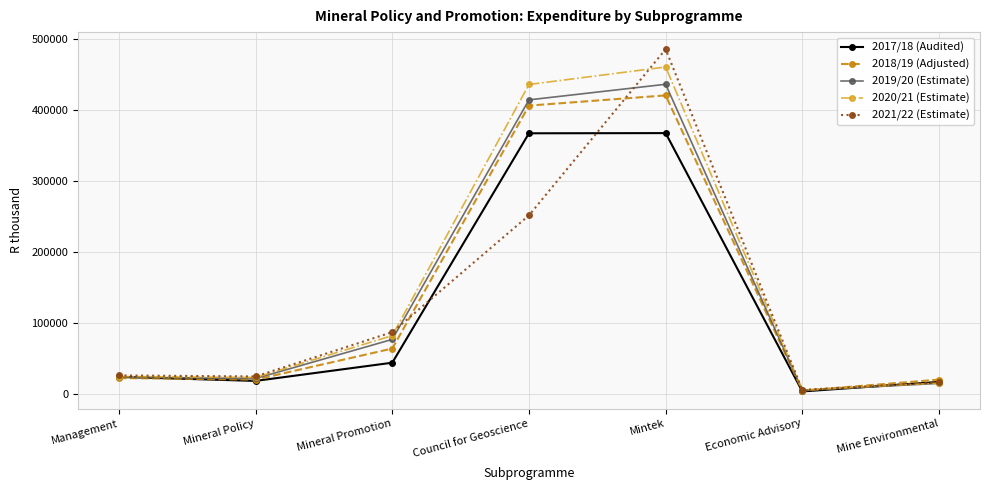

What is the label of the 3rd point from the right?

Mintek